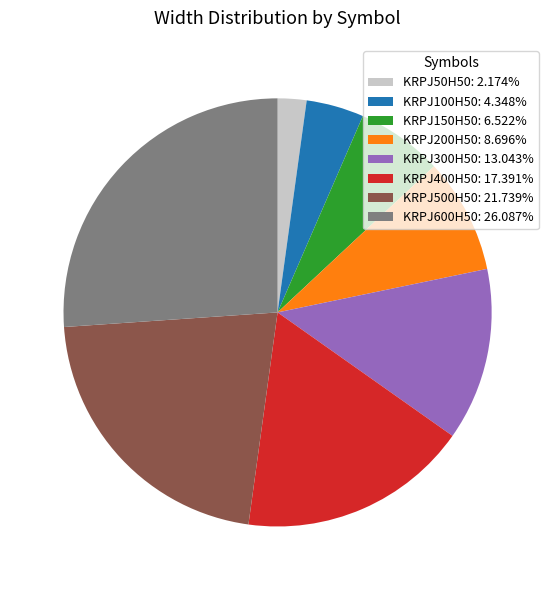

Is there a majority slice in this chart?

No